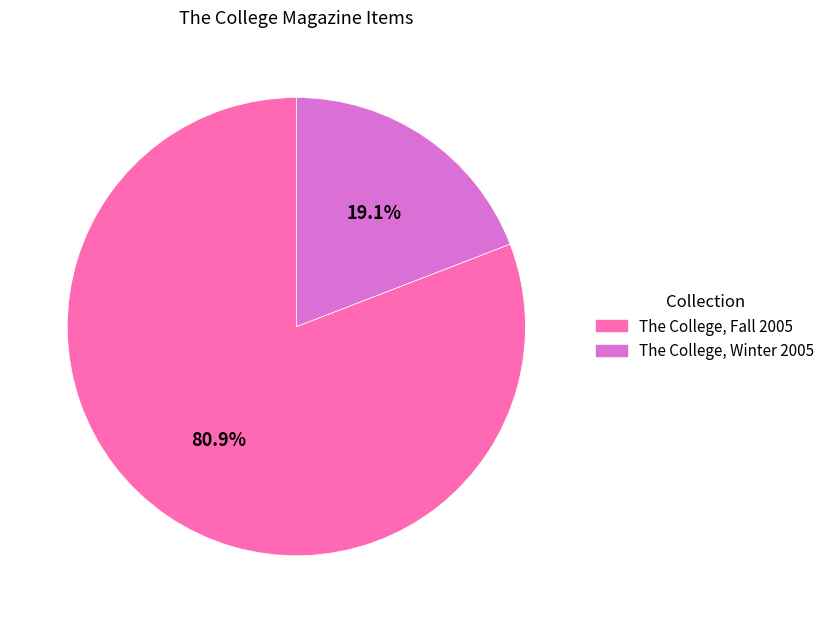

How many segments does this pie chart have?

2